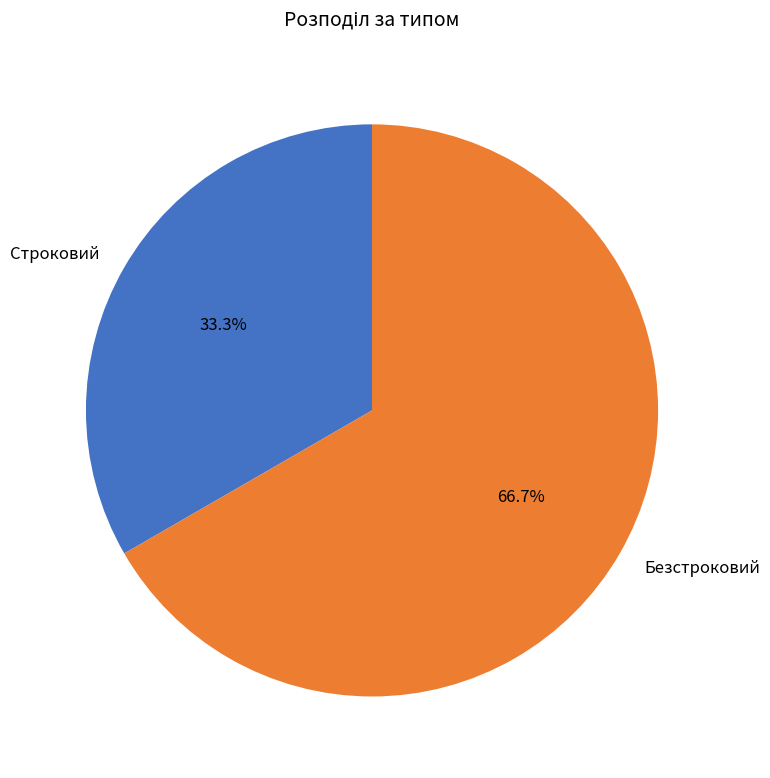

What percentage do Безстроковий and Строковий together represent?

100.0%